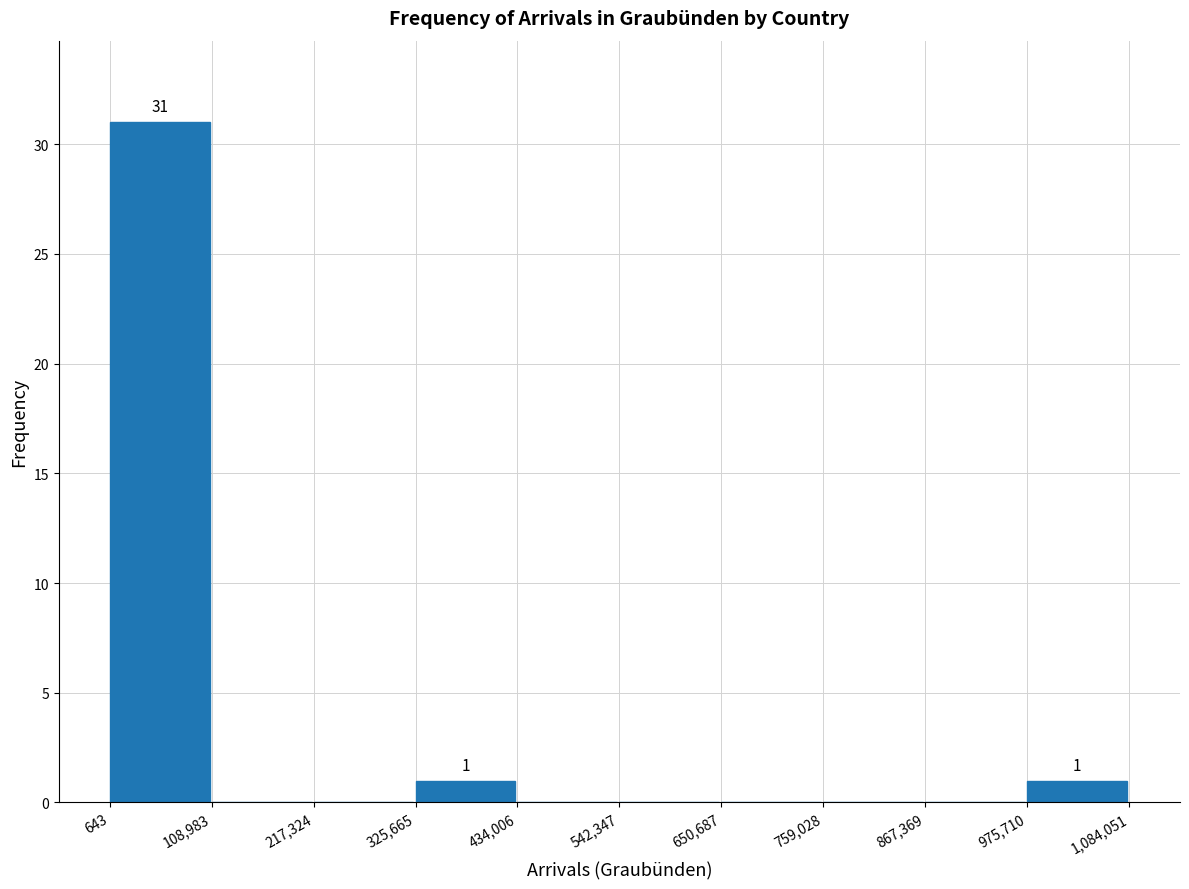

Which range on the x-axis has the tallest bar?

643 to 108,983